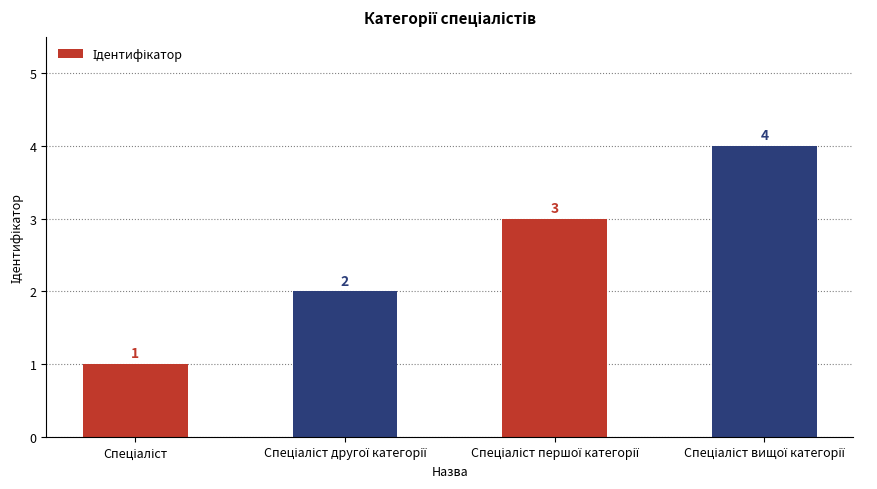

What is the difference between the maximum and minimum values?

3